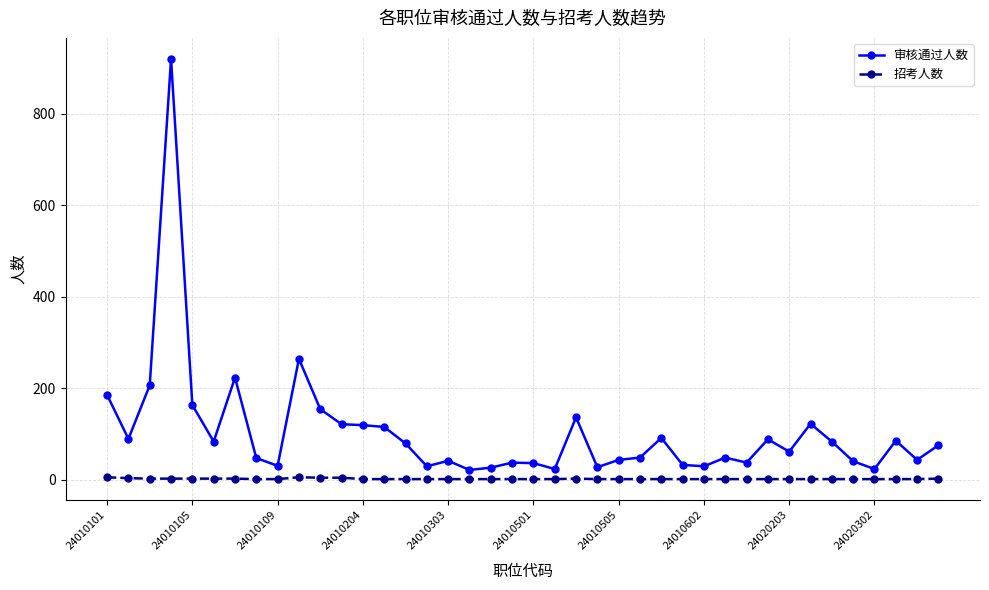

True or false: 审核通过人数 and 招考人数 intersect in this chart.

False